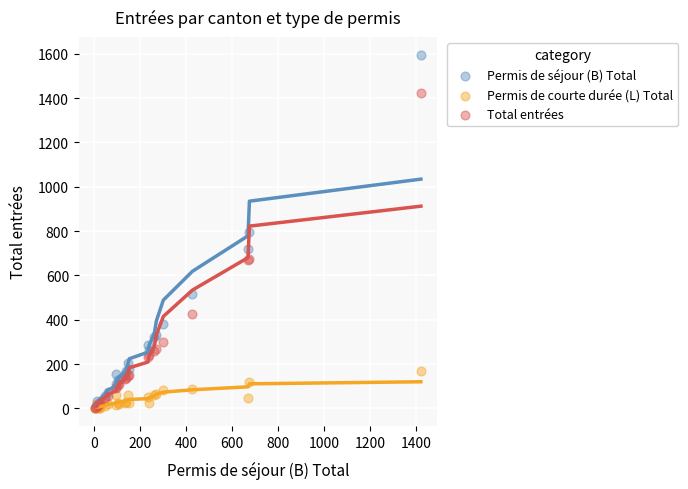

What are all the series names shown in the legend?

Permis de séjour (B) Total, Permis de courte durée (L) Total, Total entrées